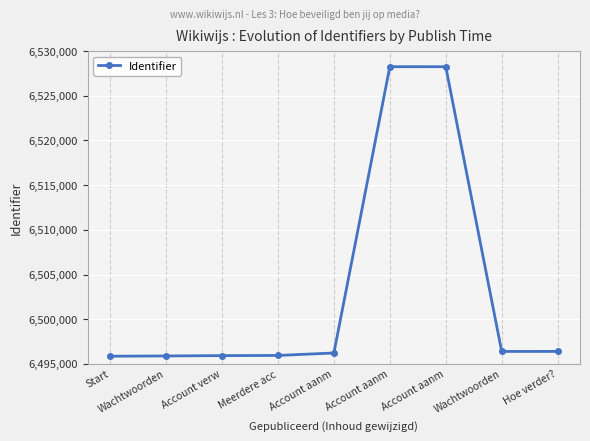

Count the number of data series in this chart.

1